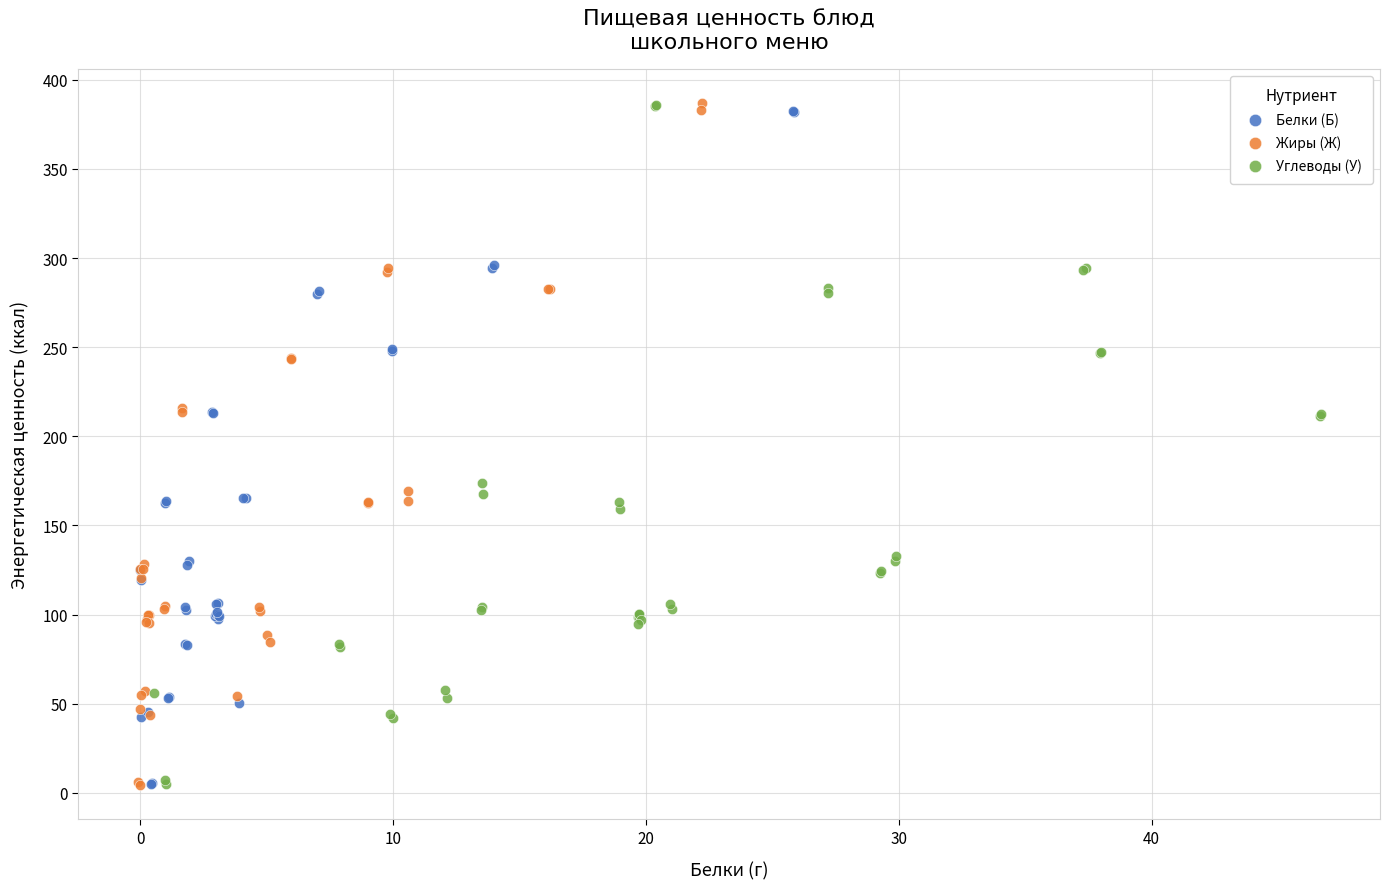

What are all the series names shown in the legend?

Белки (Б), Жиры (Ж), Углеводы (У)